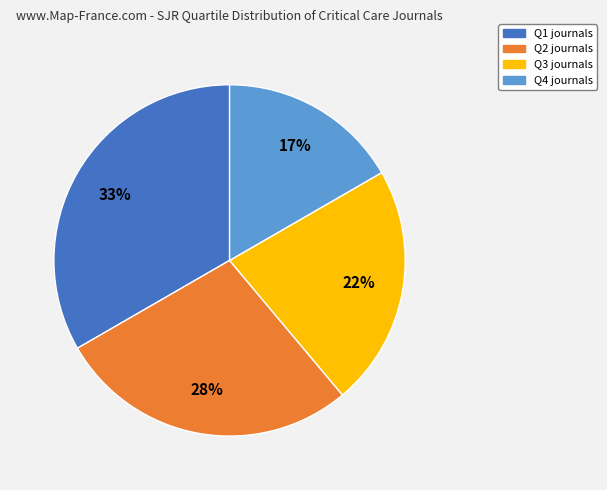

Between Q3 and Q4, which is larger?

Q3